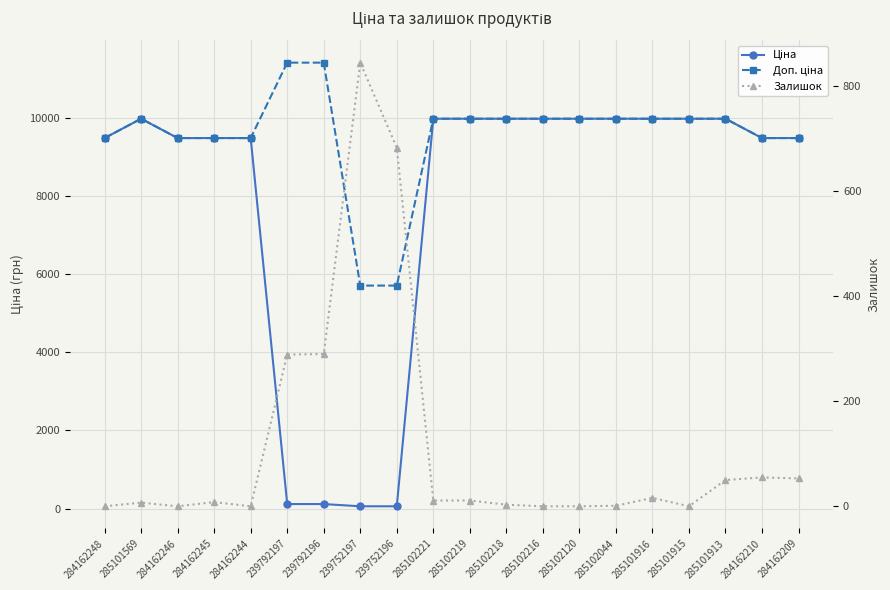

What is the difference between the maximum and minimum values in the Доп. ціна series?

5705.0